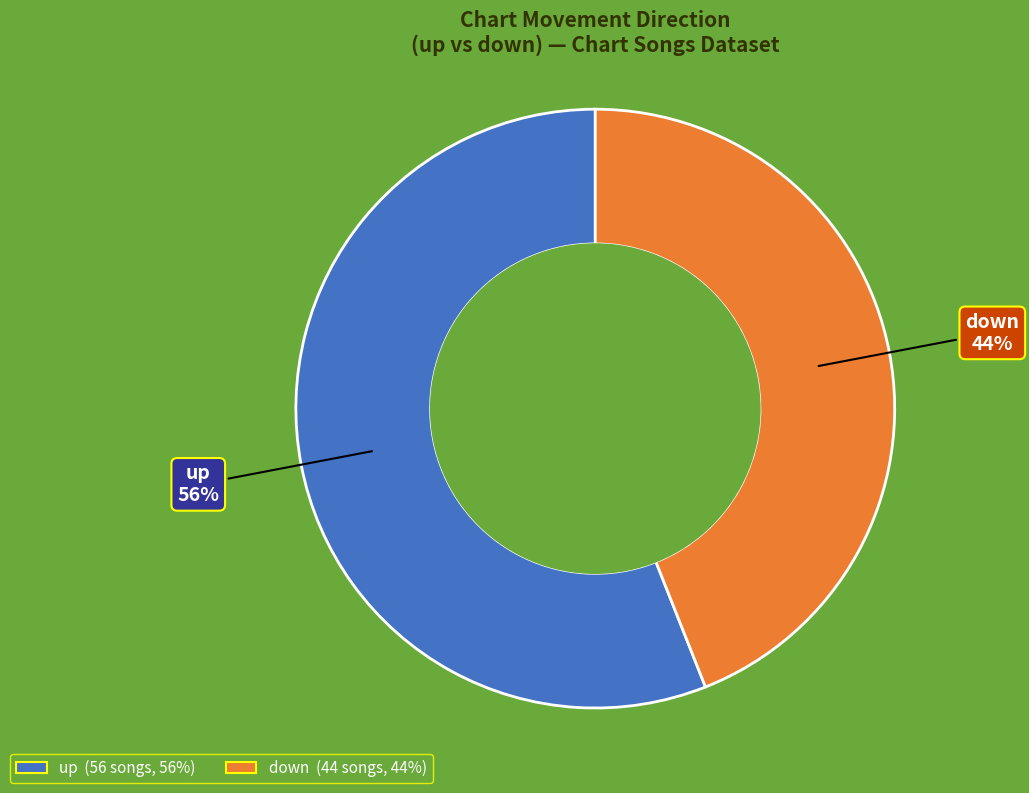

What is the majority slice?

up